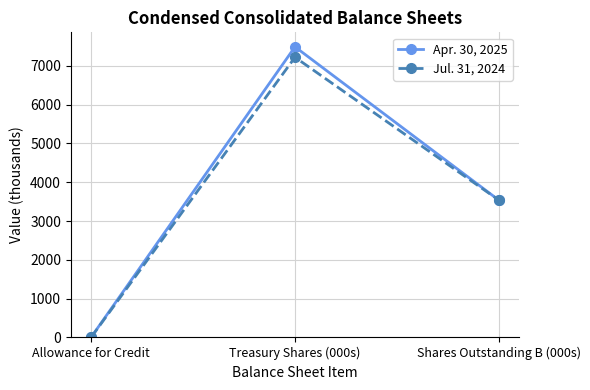

Which series has the widest spread of values?

Apr. 30, 2025